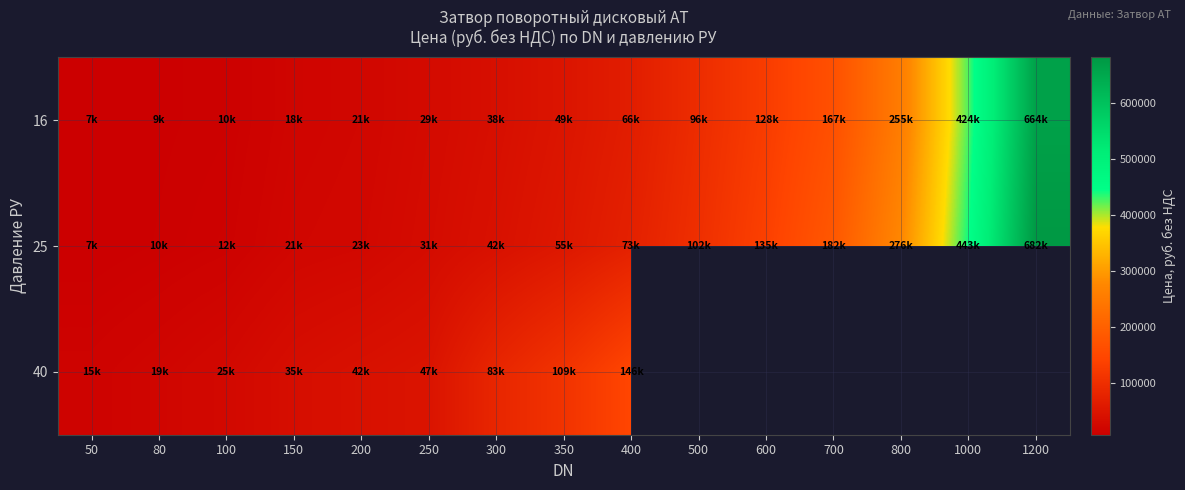

What is the difference between the second highest and second lowest values in the 25 series?

432940.4